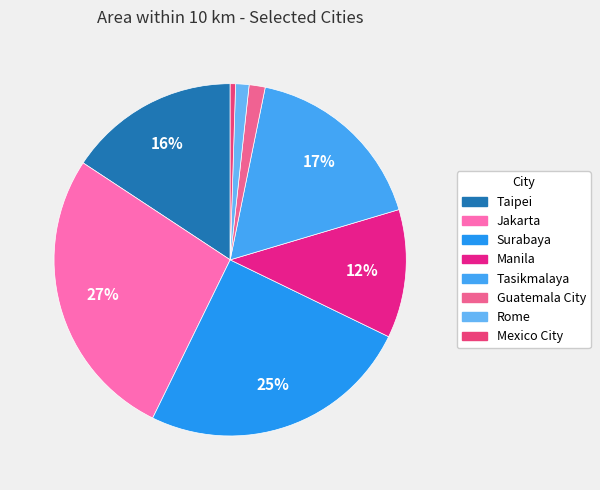

To the nearest percent, what is the average slice percentage?

12%